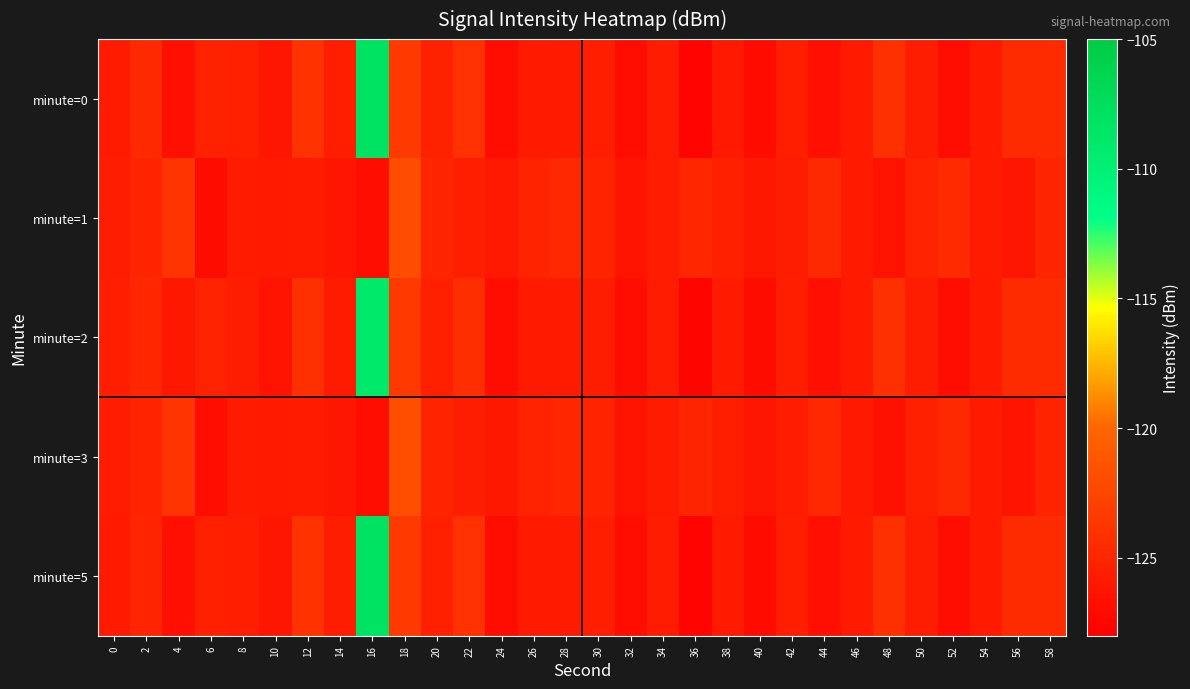

What is the minimum value shown in the chart?

-127.6